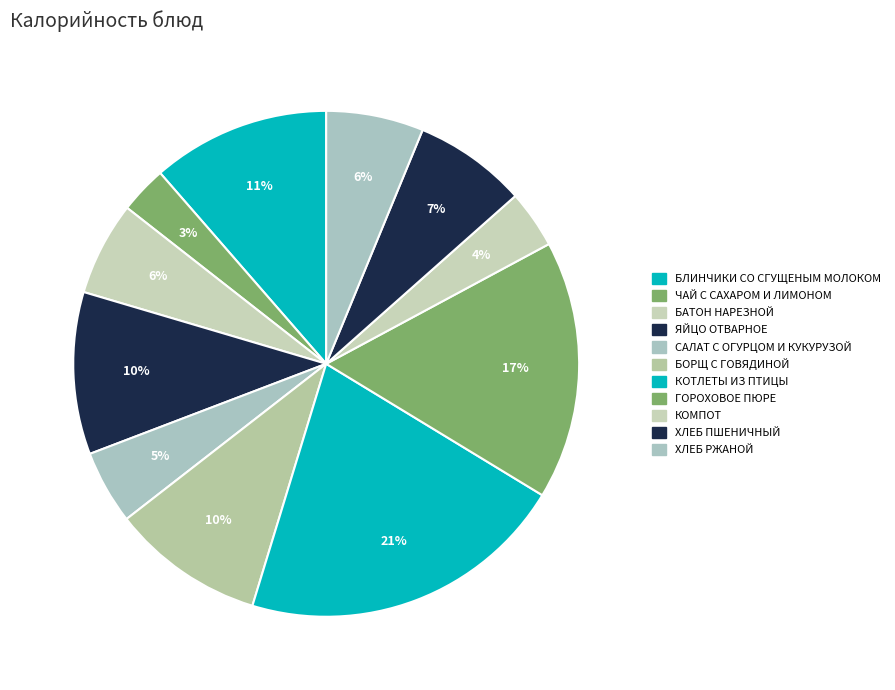

How many slices are in this pie chart?

11